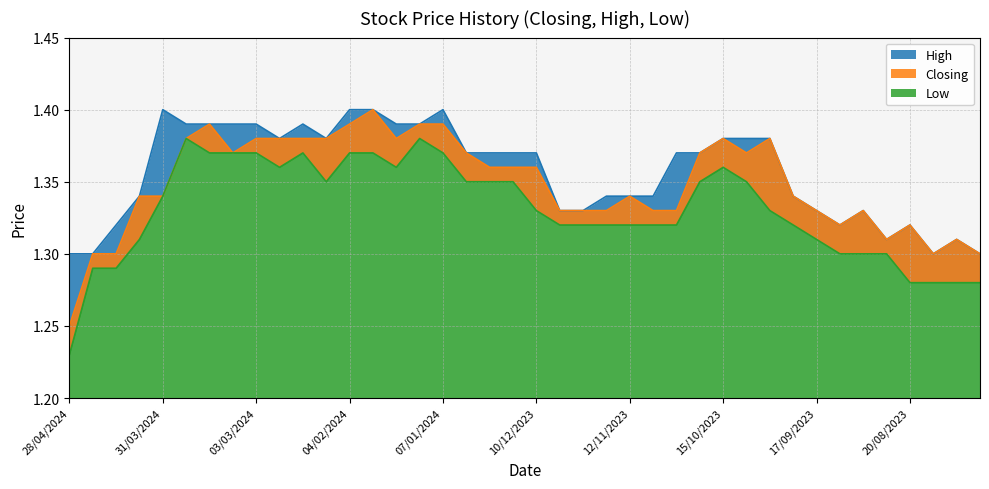

List the series in order of their peak value, highest first.

High, Closing, Low